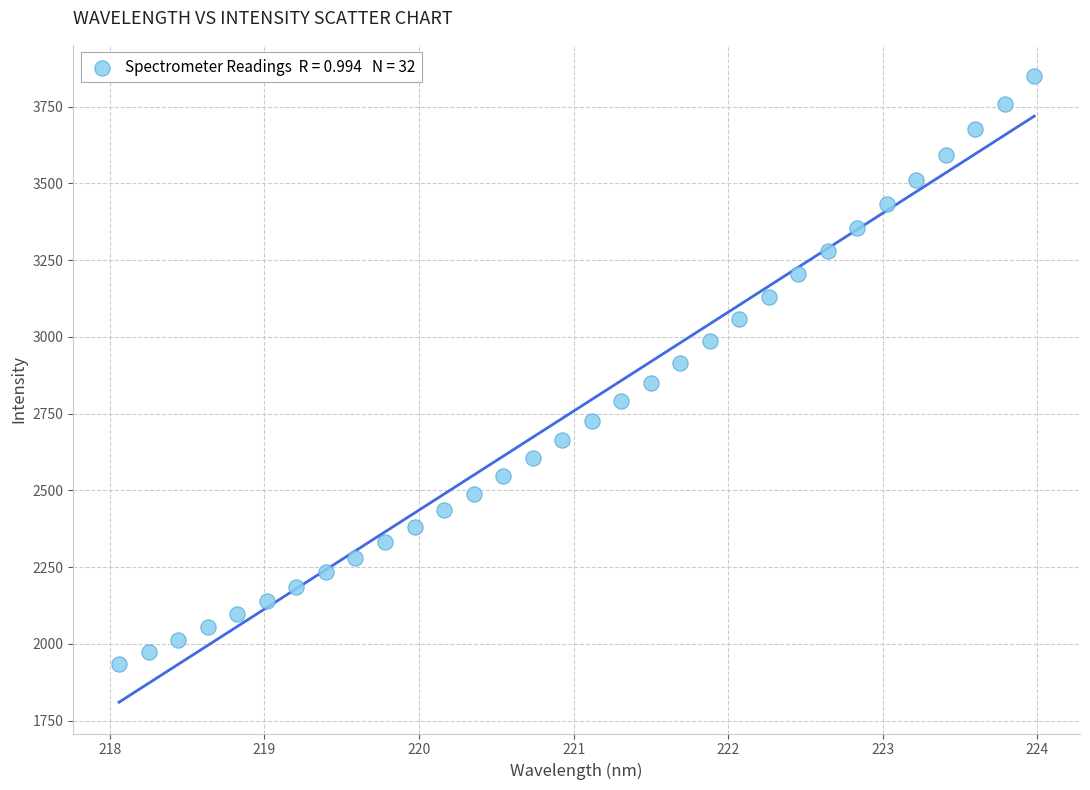

What is the range of X values (max minus min)?

5.9